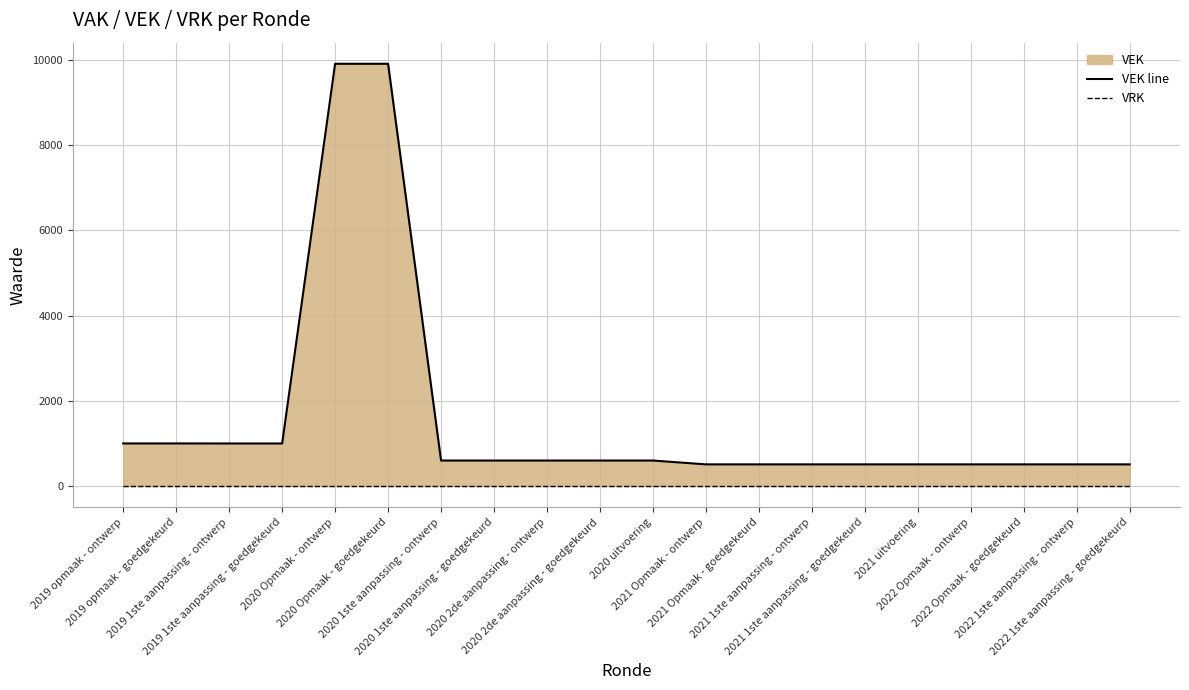

What is the sum of all VEK line values?

31384